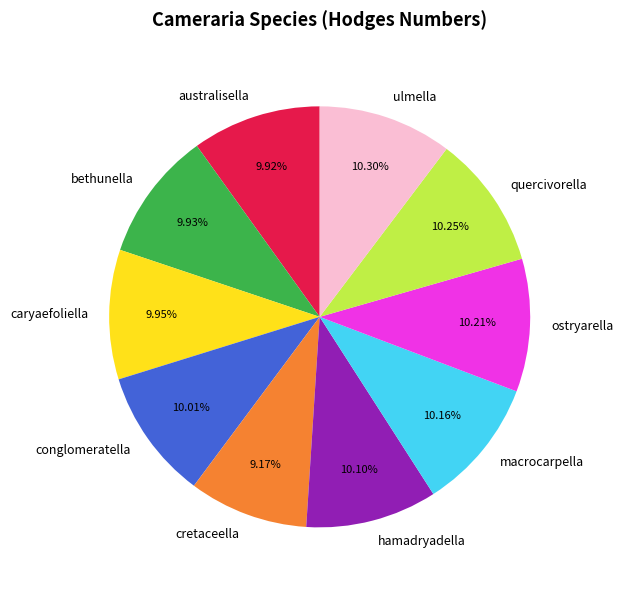

True or false: ulmella accounts for 5% of the total.

False